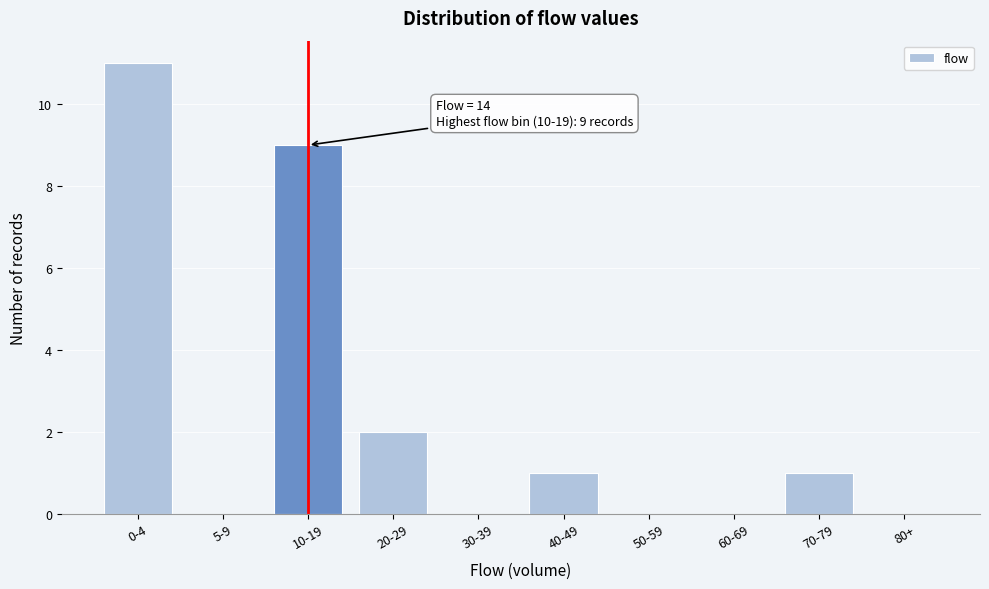

Reading right to left, list all the values displayed in this chart.

80+=0	70-79=1	60-69=0	50-59=0	40-49=1	30-39=0	20-29=2	10-19=9	5-9=0	0-4=11